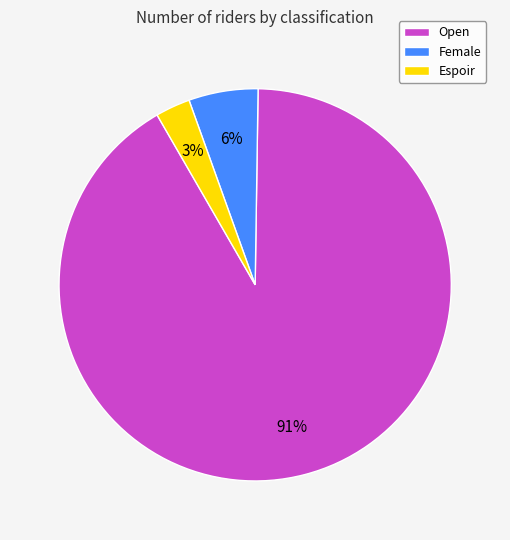

How many segments does this pie chart have?

3